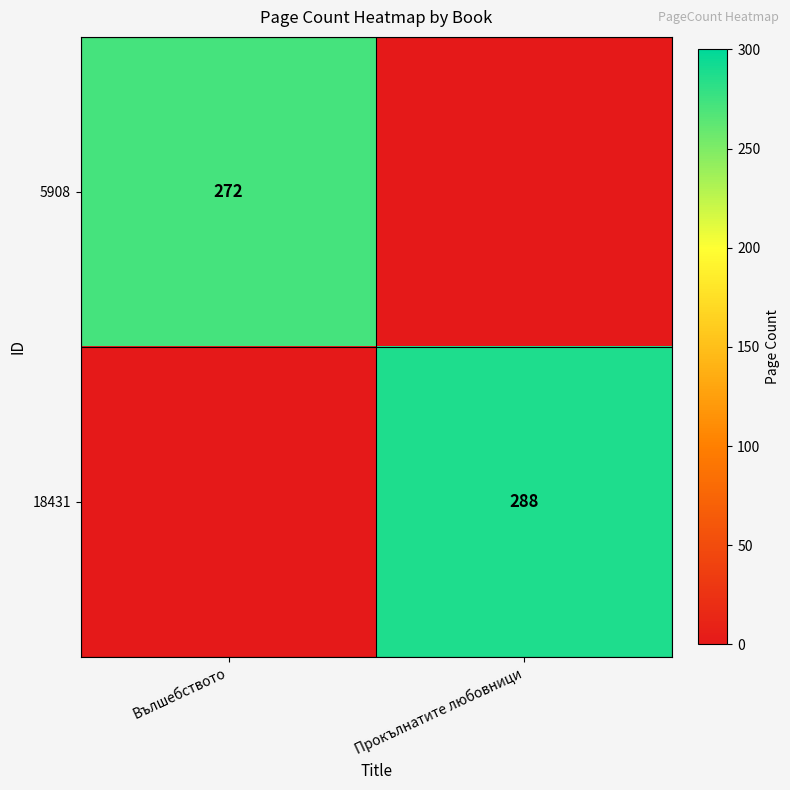

The 18431 series shows 288 at Прокълнатите любовници. True or false?

True